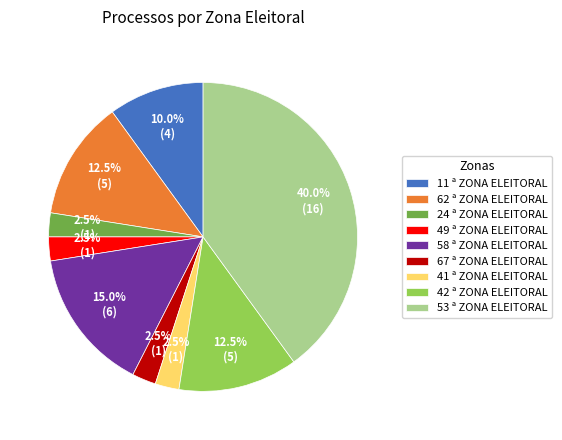

To the nearest percent, what percentage of the pie is 58 ª ZONA ELEITORAL?

15%